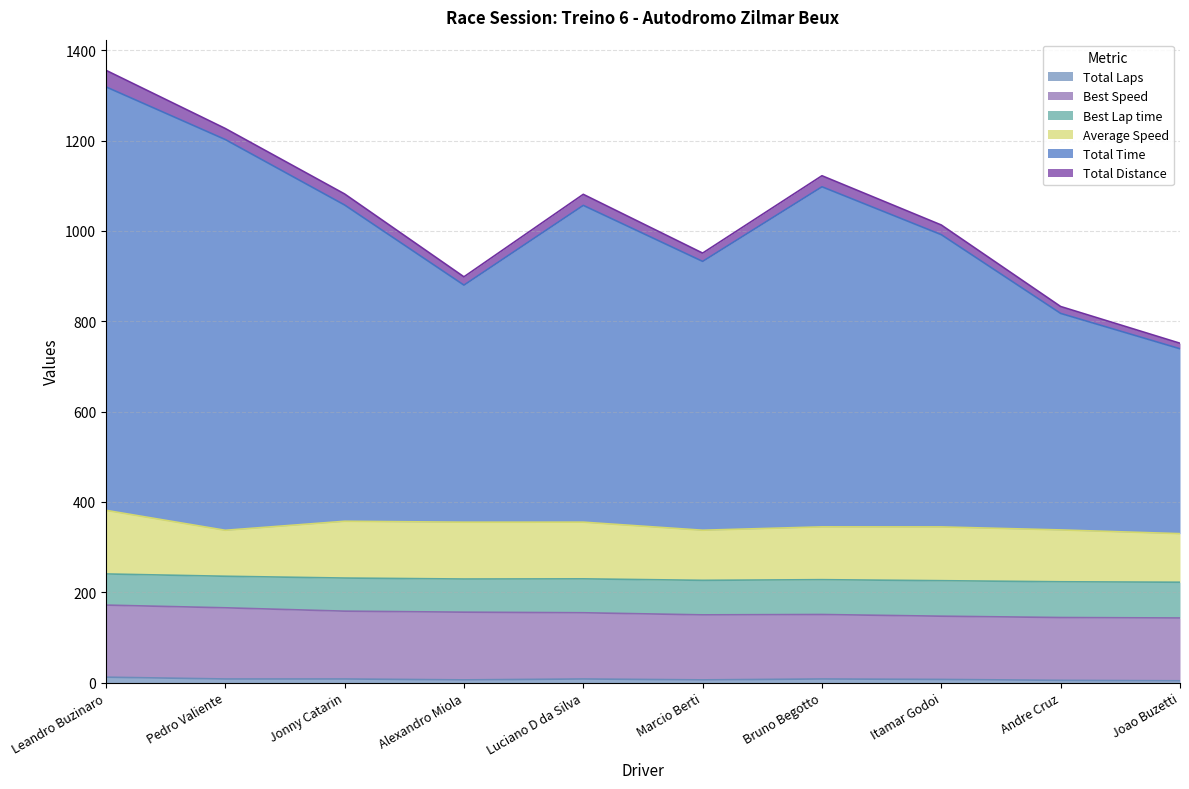

Which series has the largest total across all categories?

Total Time